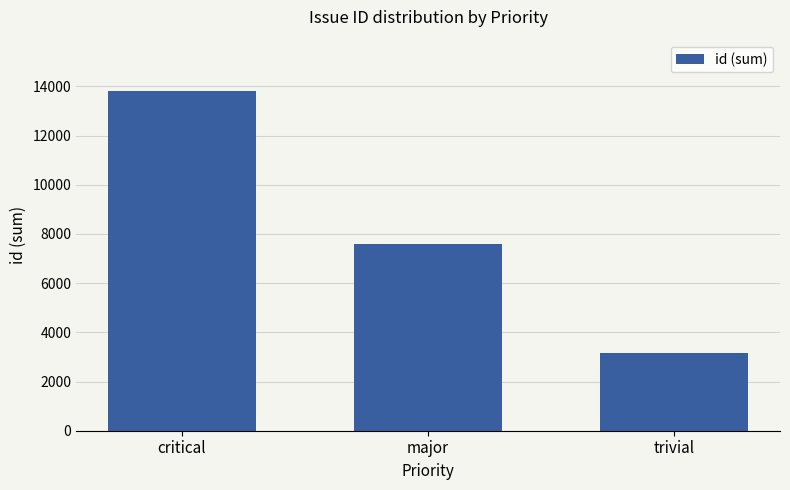

List the labels in order of value, largest first.

critical, major, trivial